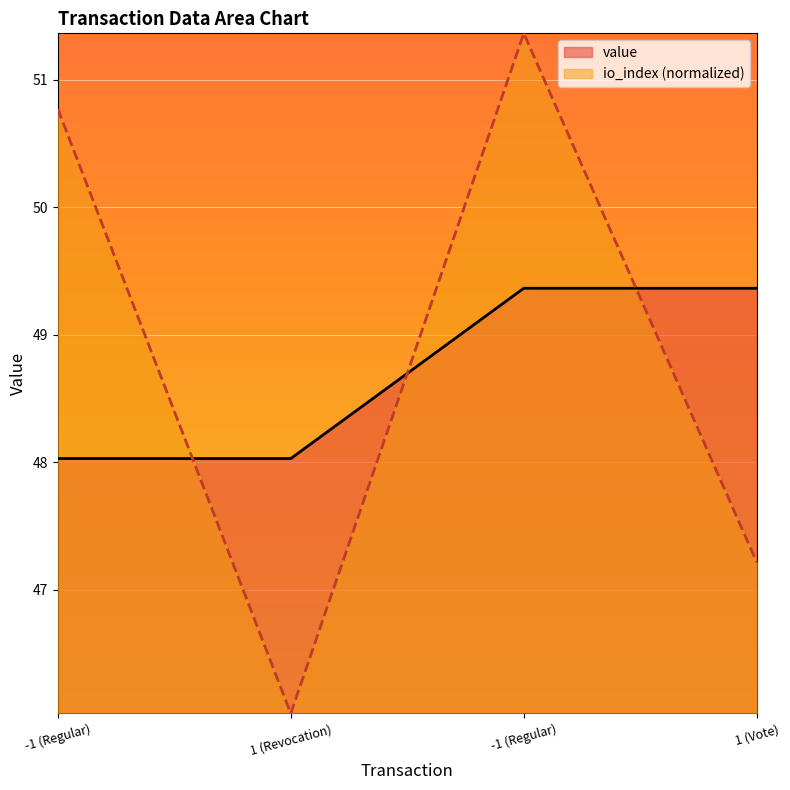

List the series in order of their overall mean, highest first.

io_index (normalized), value